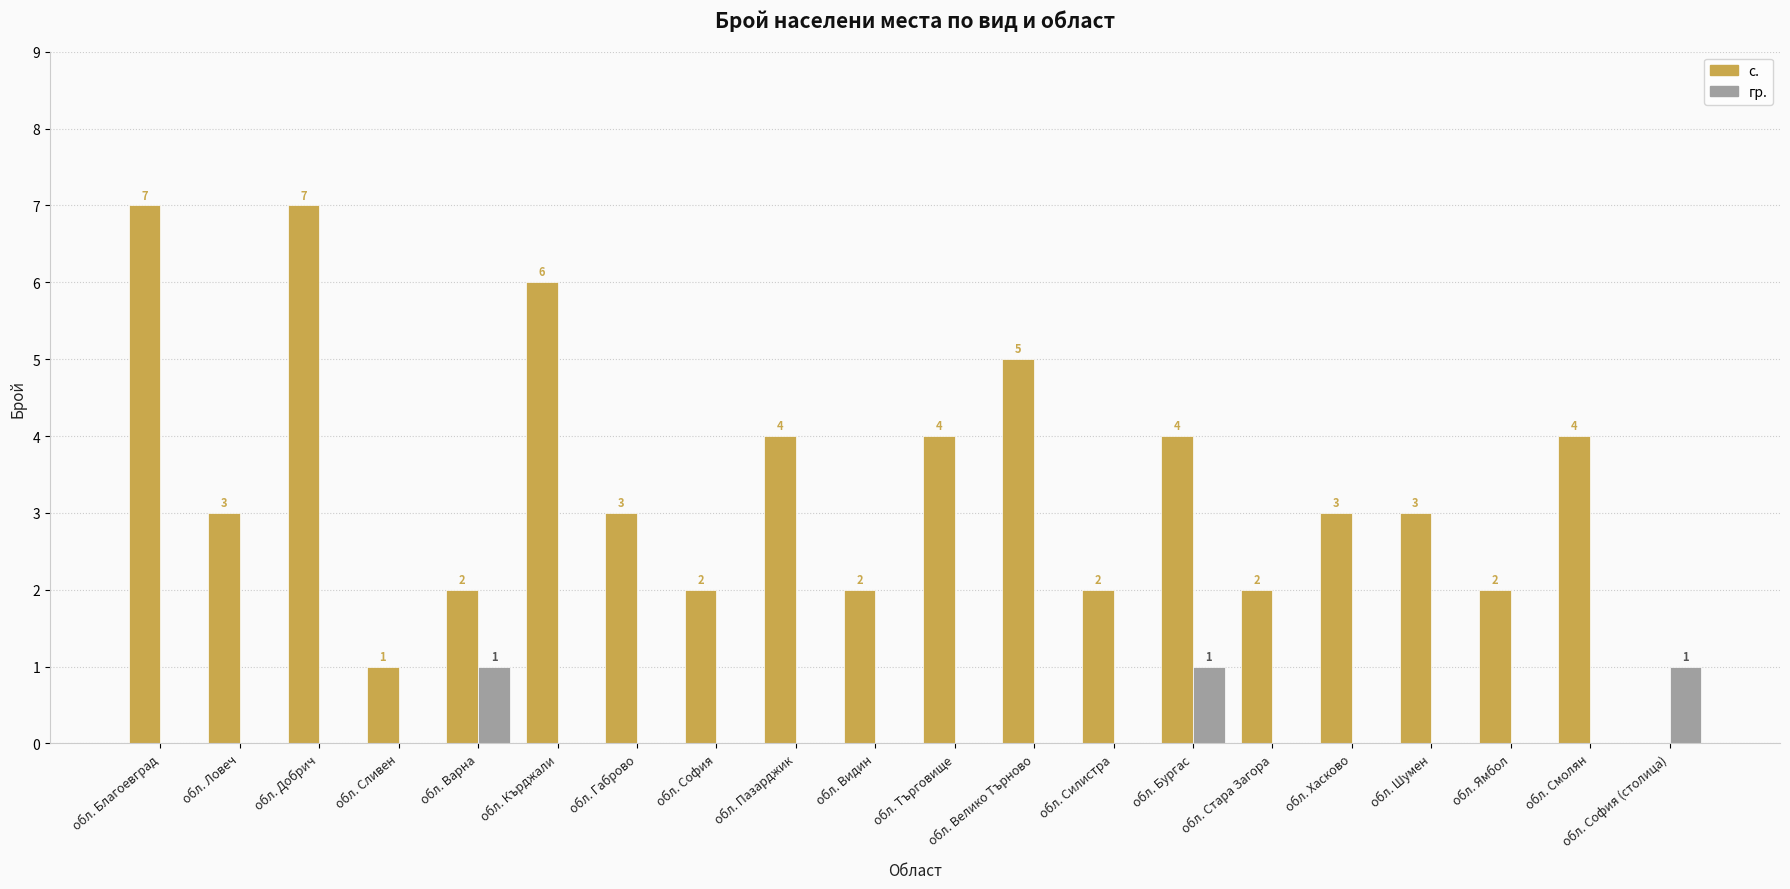

What is the sum of all гр. values?

3